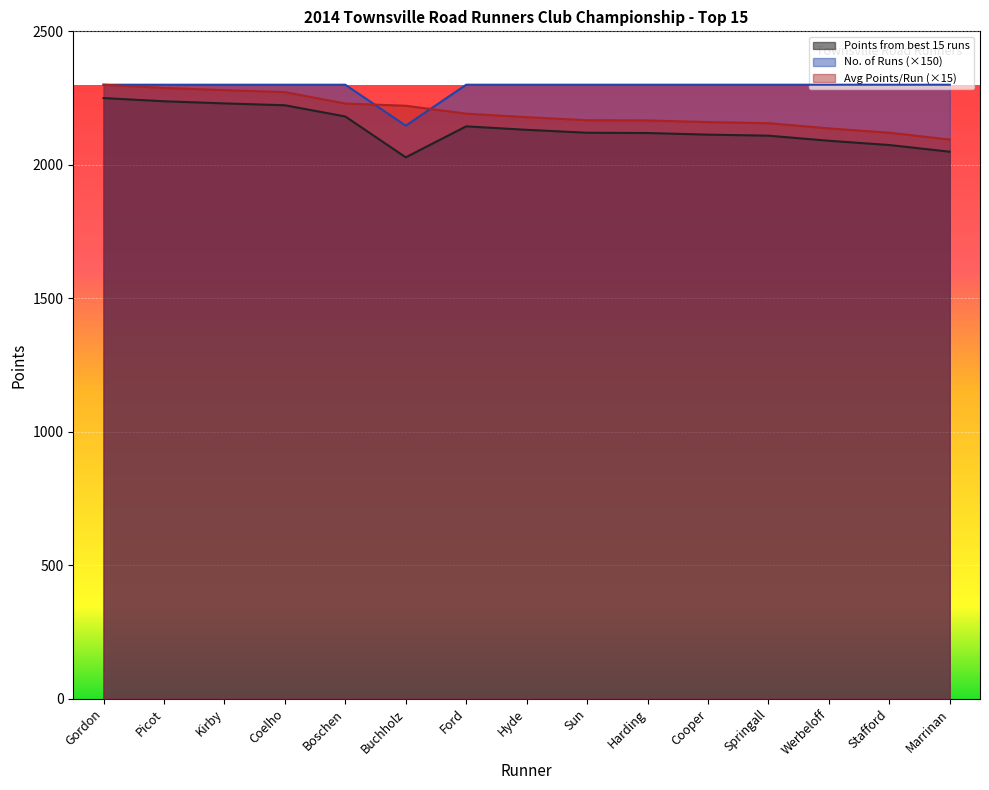

Rank the series at Gordon from lowest to highest value.

Points from best 15 runs, No. of Runs, Average Points Per Run